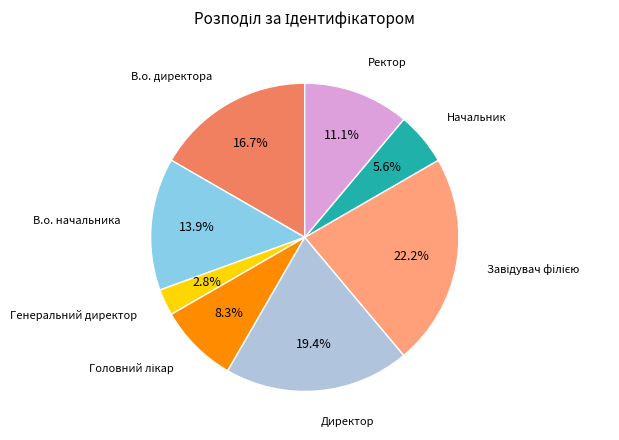

Is there any slice that represents more than half of the pie?

No